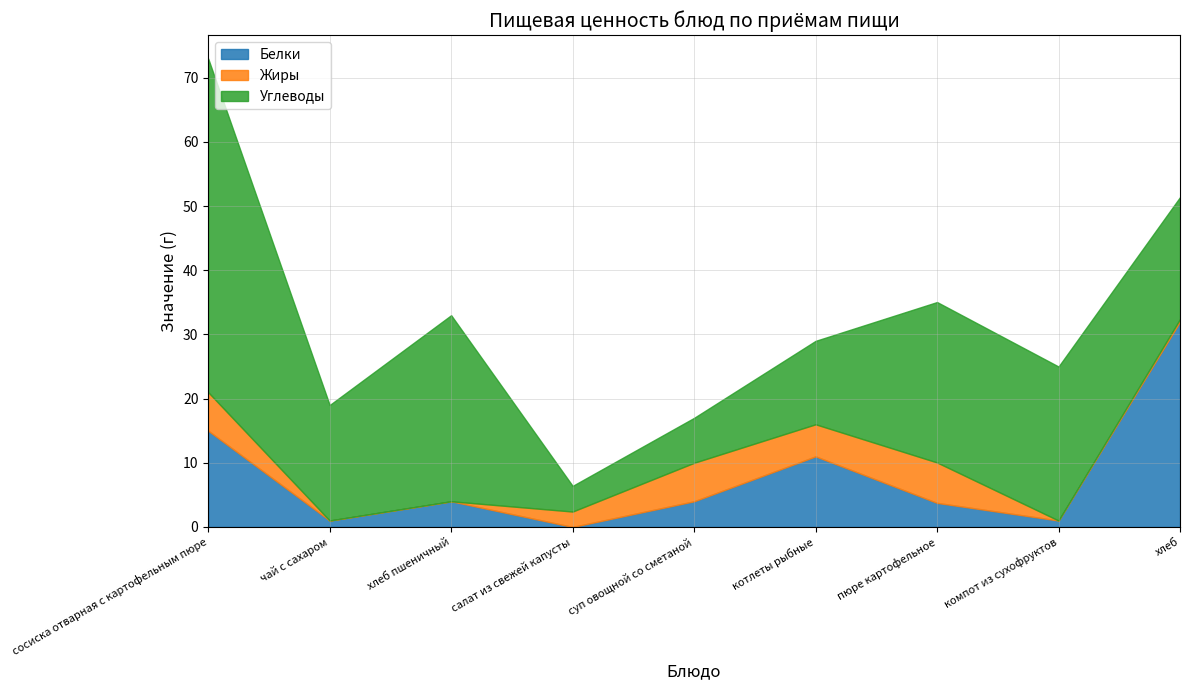

Reading left to right, transcribe all the data shown in this chart.

Белки: 15.0	1.0	4.0	0.0	4.0	11.0	3.8	1.0	32.0
Жиры: 6.0	0.0	0.0	2.4	6.0	5.0	6.3	0.0	0.4
Углеводы: 52.0	18.0	29.0	4.0	7.0	13.0	25.0	24.0	19.0